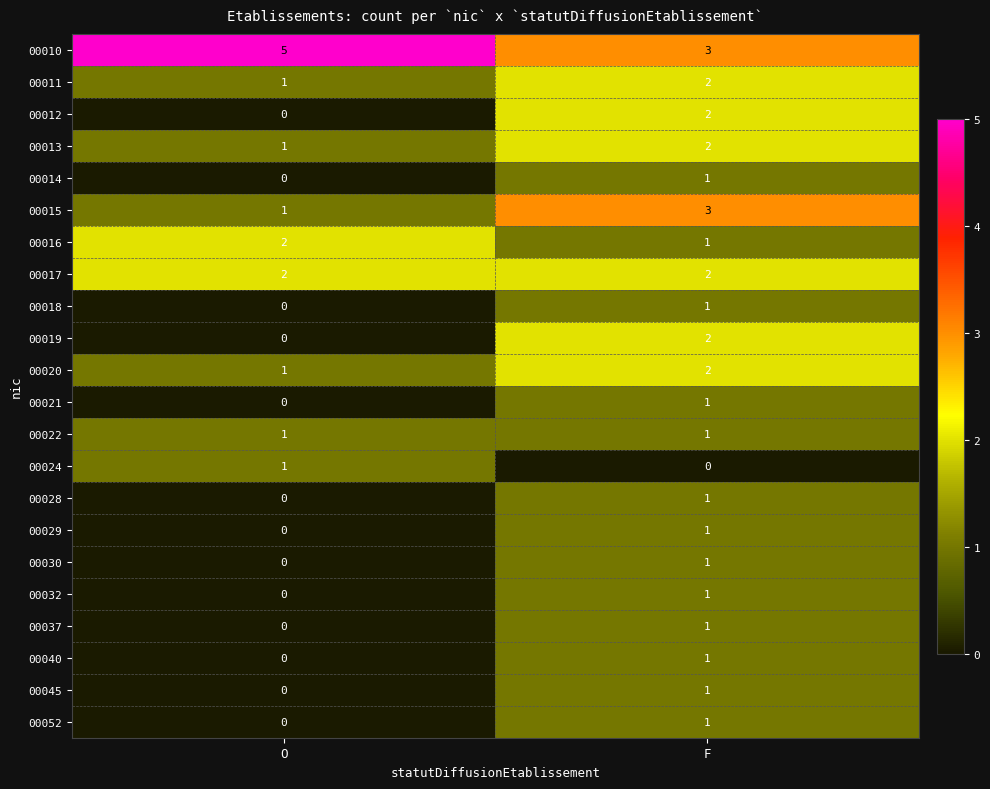

What is the sum of all 00016 values?

3